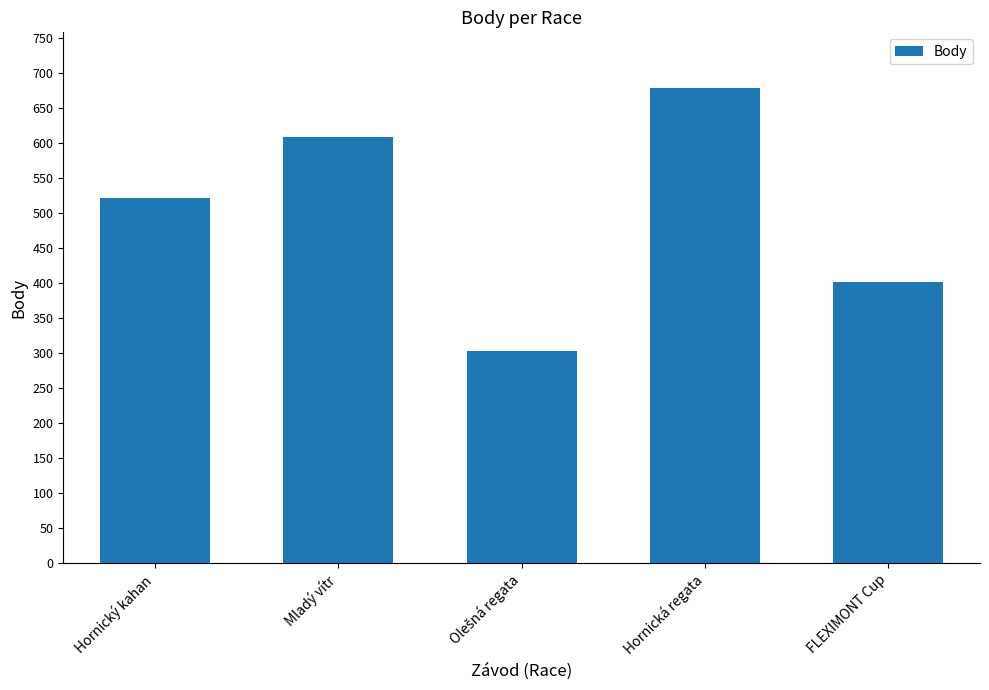

At which category does the chart reach its peak across all series?

Hornická regata